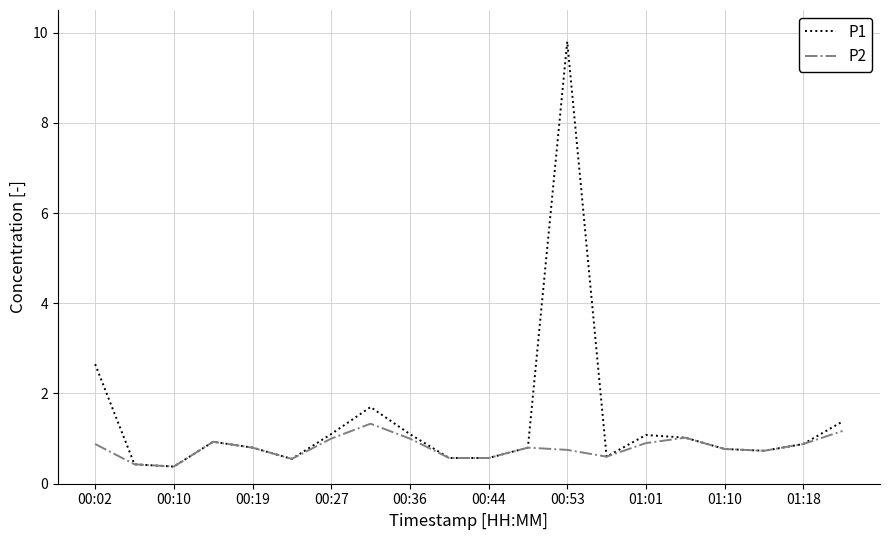

At how many categories does at least one series exceed 9?

1